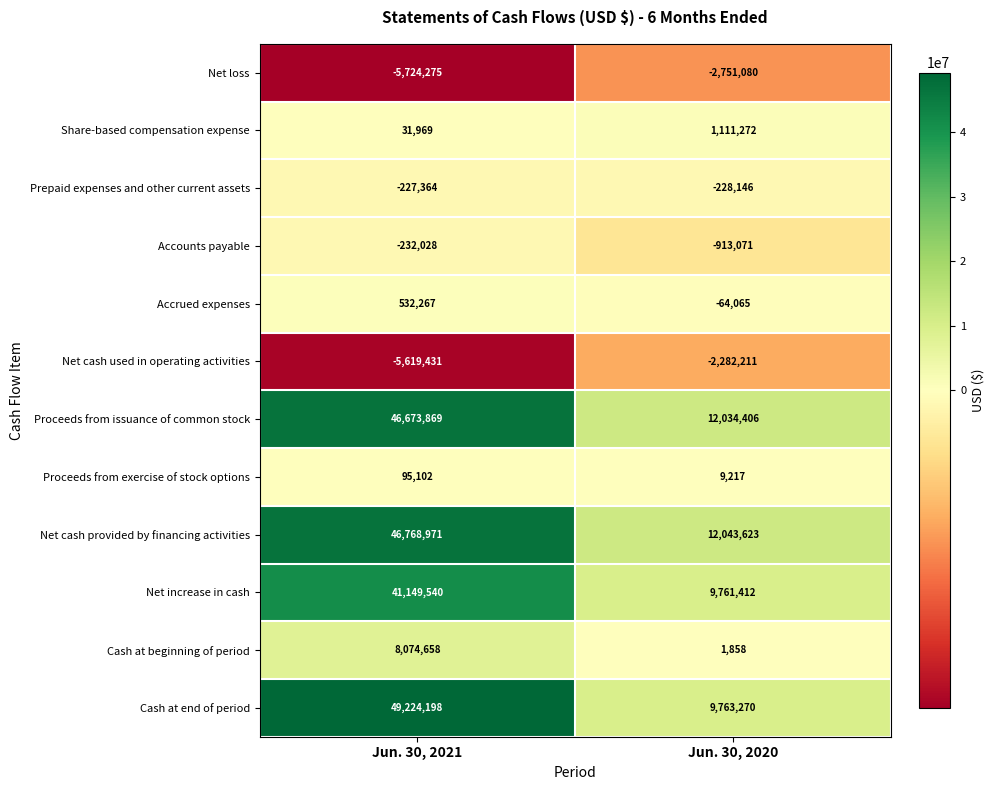

The value of Accrued expenses at Jun. 30, 2021 is 155635. True or false?

False